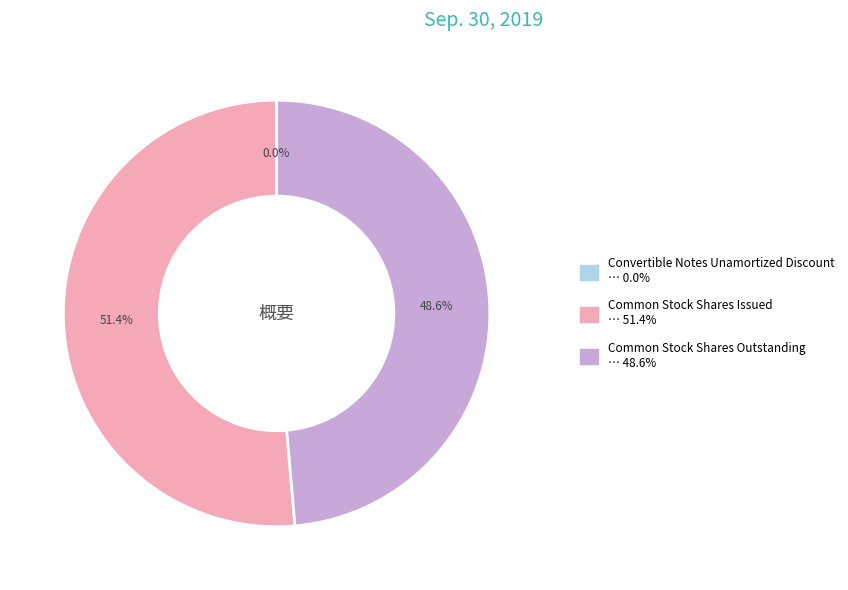

What is the majority slice?

Common Stock Shares Issued